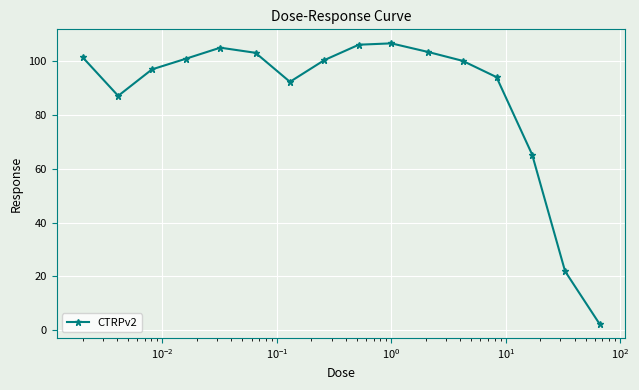

What is the sum of all values?

1384.6